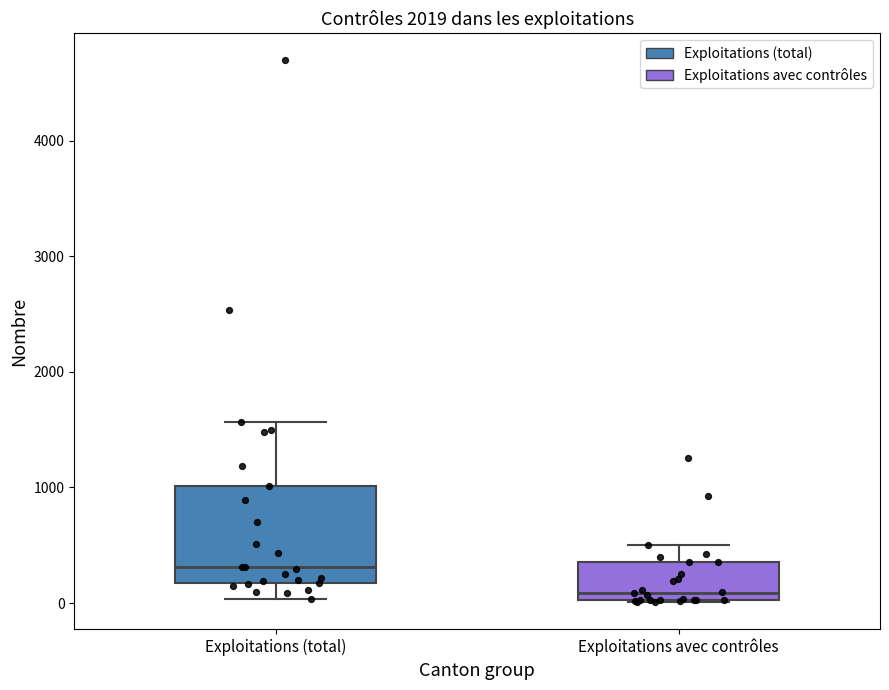

Reading left to right, transcribe this box plot: for each box, give where its median line is, the range the box spans, and where its two whiskers end, as read against the y-axis. The values are not printed on the chart, so give them approximately, as read against the axis.

Exploitations (total): median 300, box 200 to 1000, whiskers 0 to 1600
Exploitations avec contrôles: median 100, box 0 to 400, whiskers 0 to 500